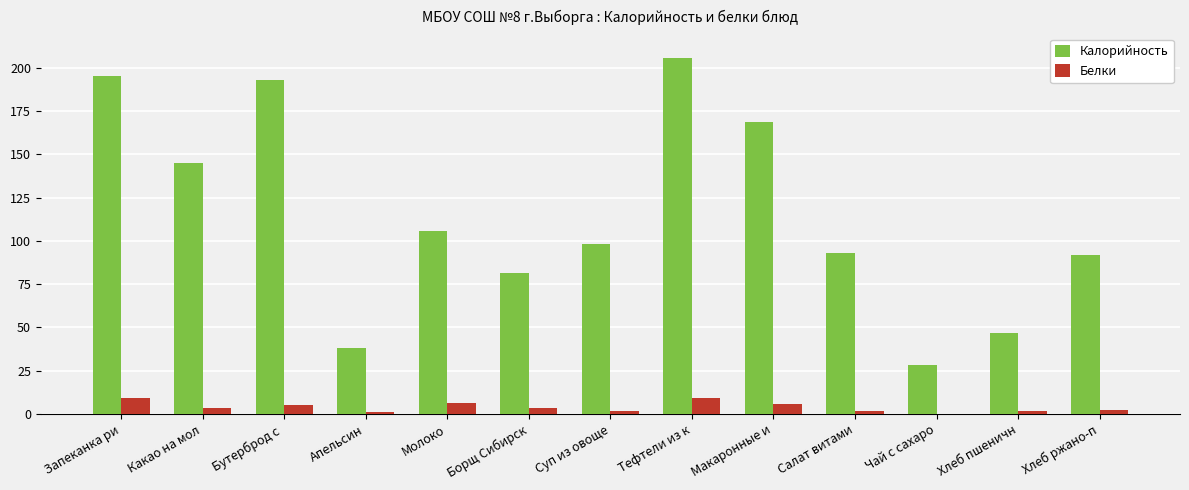

Between Молоко and Тефтели из к, which series saw the biggest shift?

Калорийность